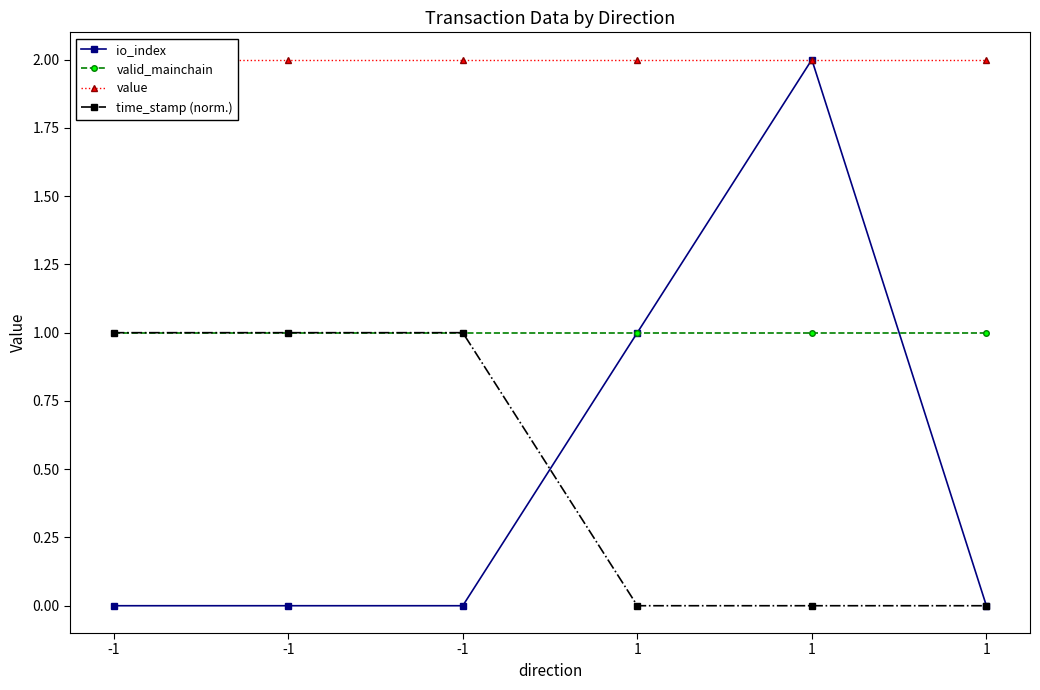

How many categories are shown in the chart?

6